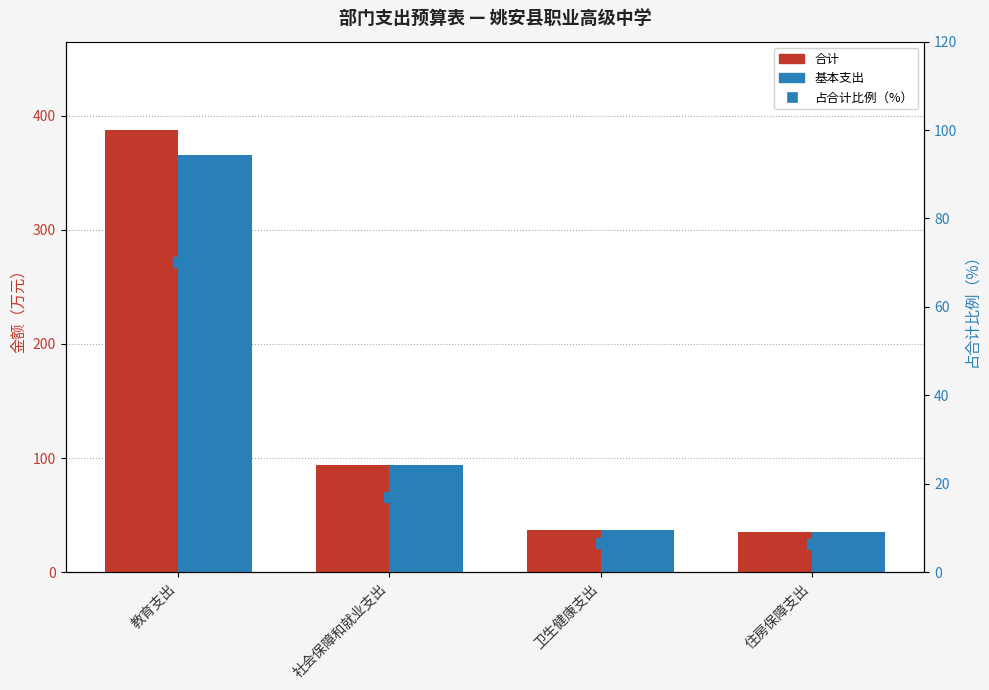

What is the sum of the 合计 values at 社会保障和就业支出 and 教育支出?

481.1